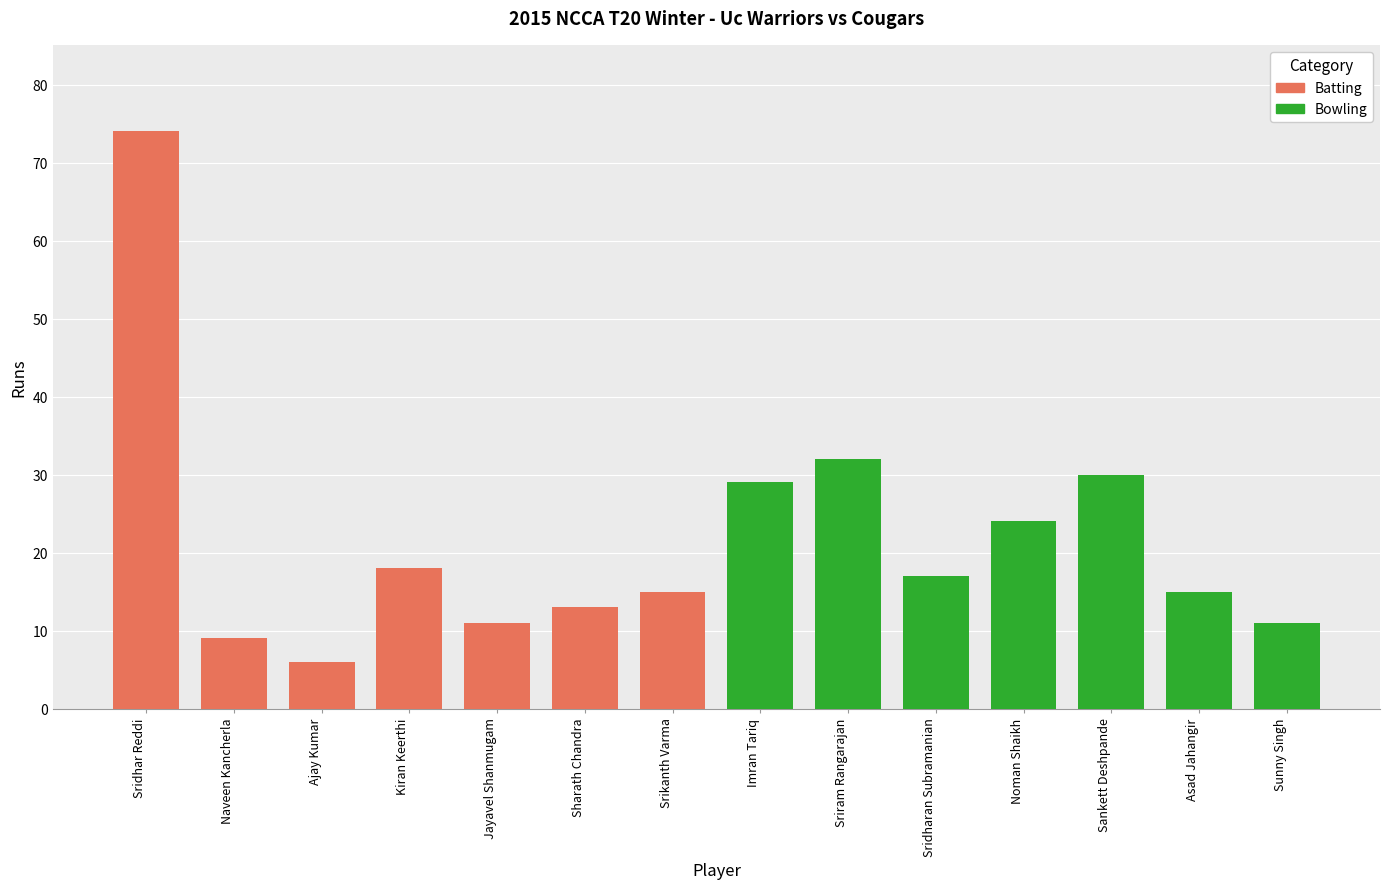

Which has a higher value, Imran Tariq or Noman Shaikh?

Imran Tariq